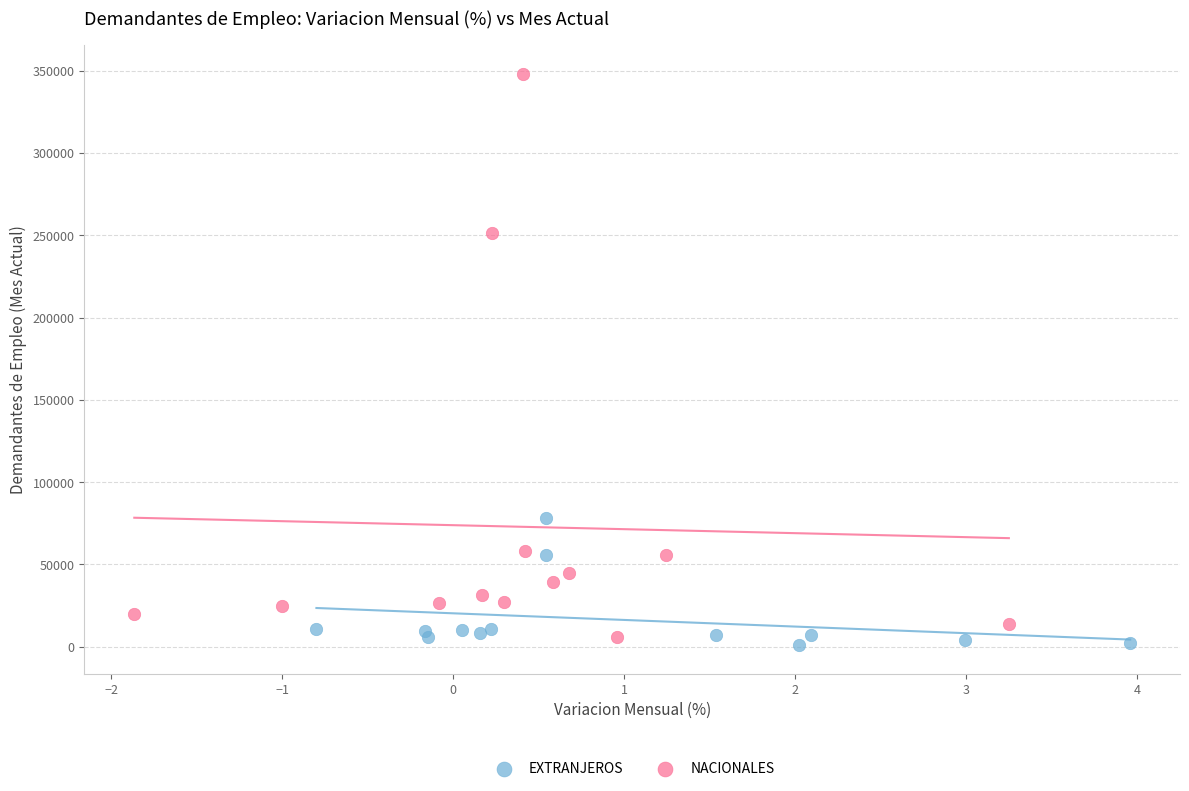

Which series has the largest Y range (max minus min)?

NACIONALES